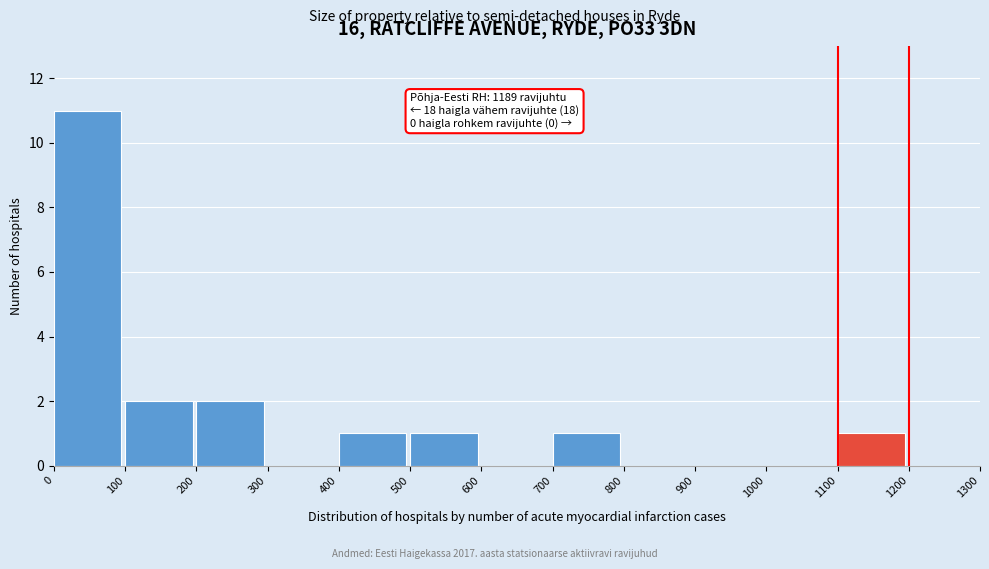

Over which range of the x-axis is the bar tallest?

0 to 100